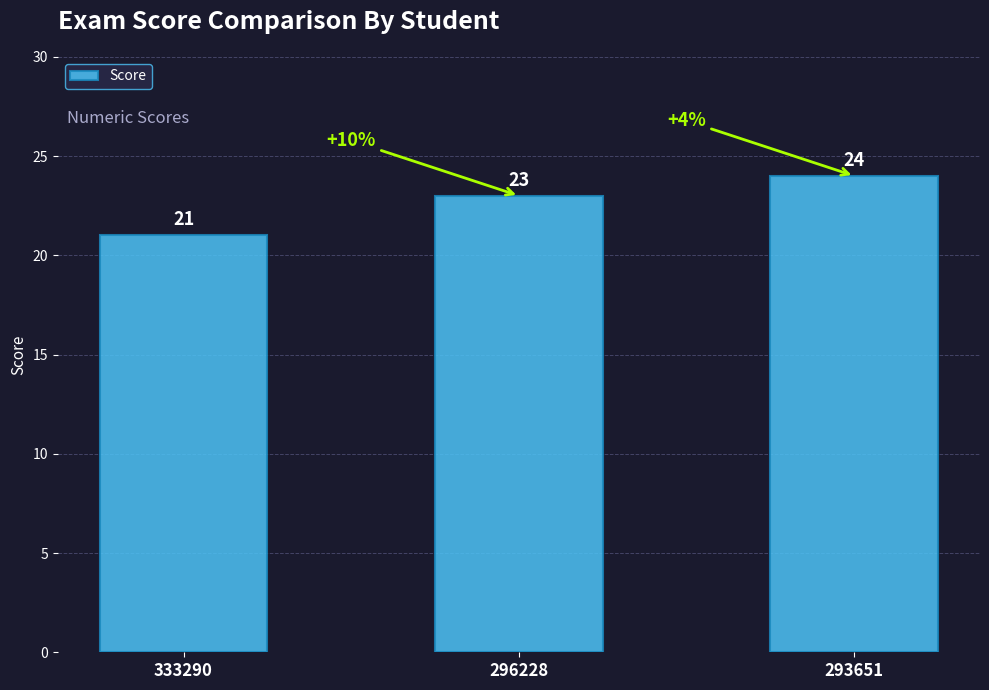

What is the minimum value shown in the chart?

21